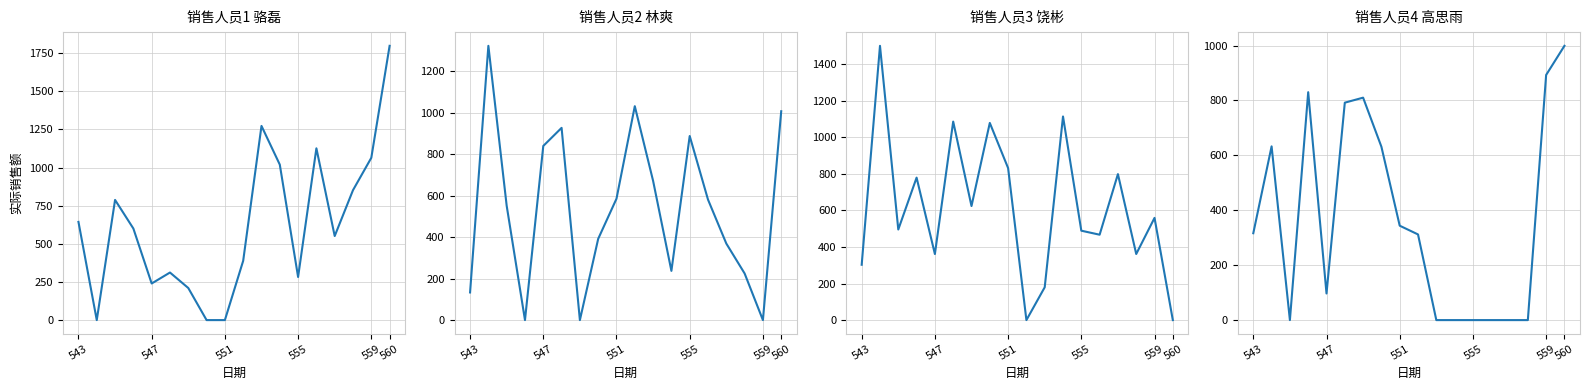

How many interior local valleys does the 销售人员2 林爽 实际销售 series have?

4